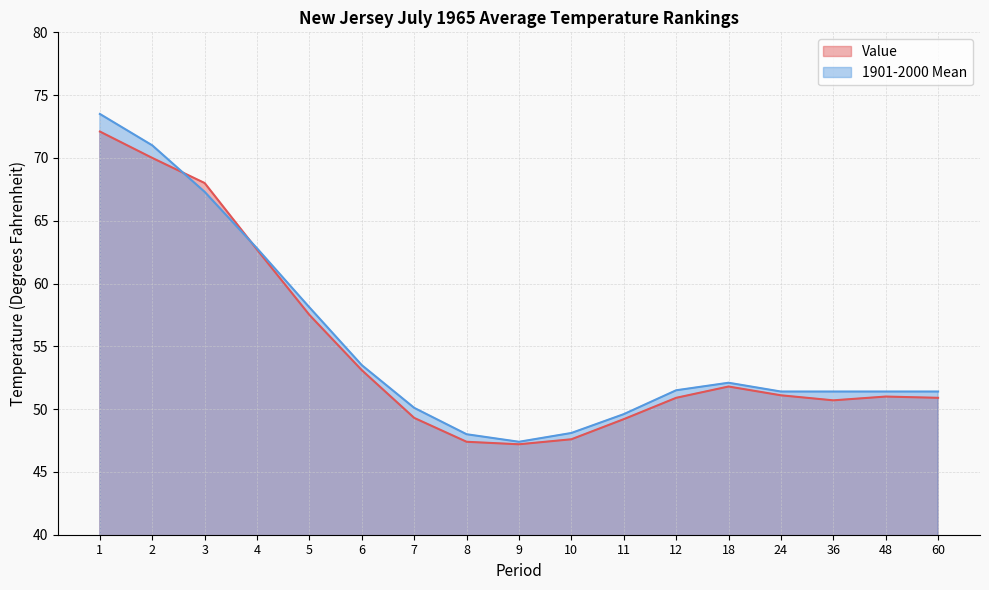

What is the difference between the maximum and minimum values in the 1901-2000 Mean series?

26.1